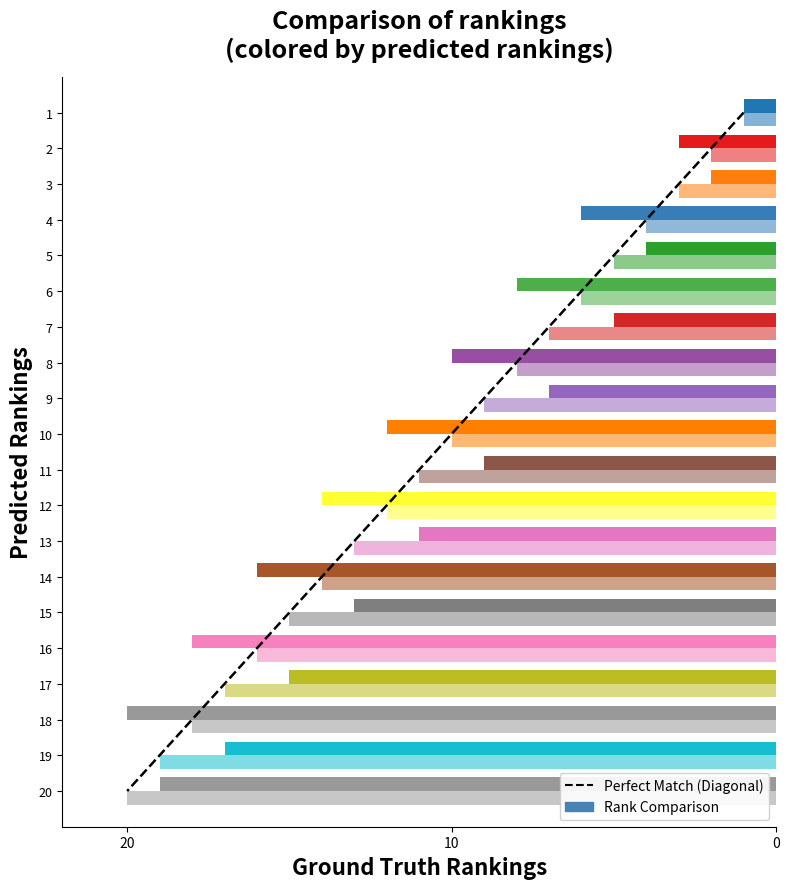

Reading left to right, what are all the values shown in this chart?

ground_truth: 1	2	3	4	5	6	7	8	9	10	11	12	13	14	15	16	17	18	19	20
predicted: 1	3	2	6	4	8	5	10	7	12	9	14	11	16	13	18	15	20	17	19